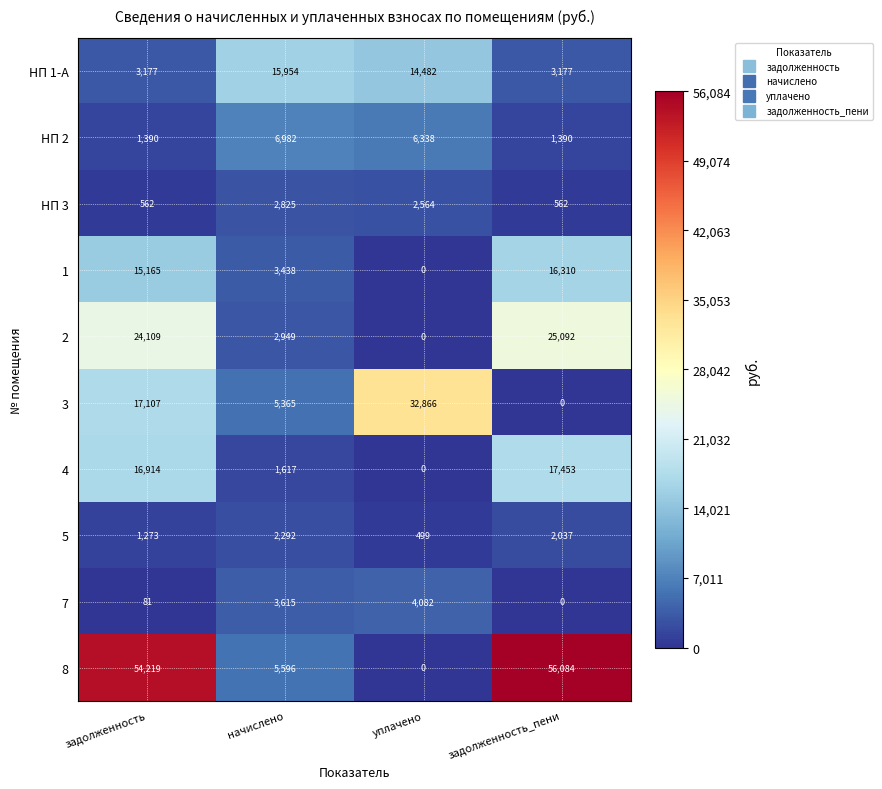

The 4 series shows 2807 at начислено. True or false?

False